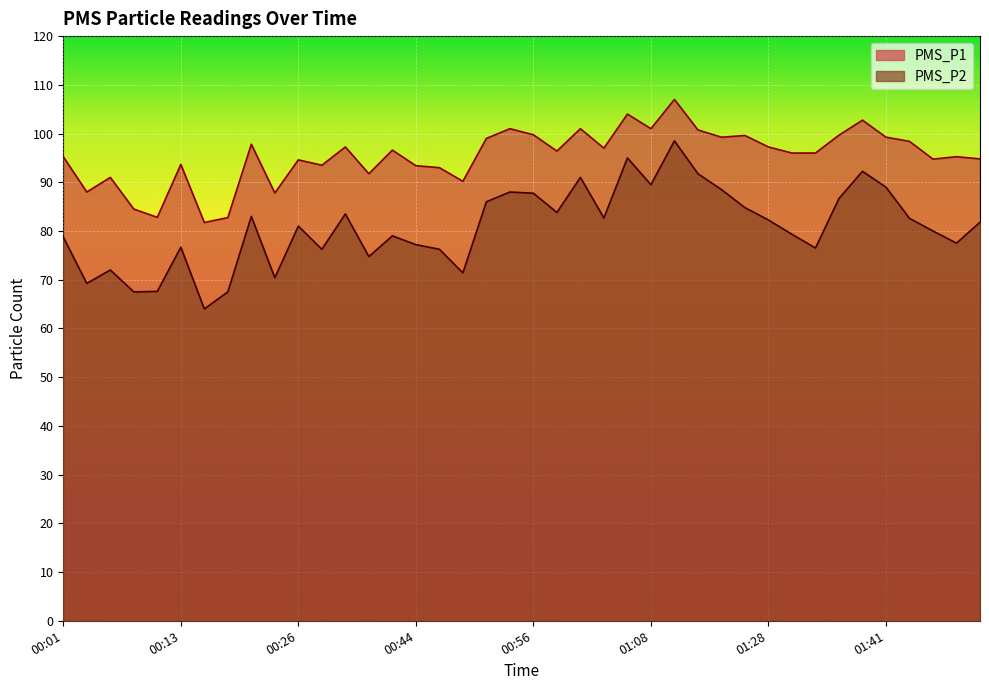

Is the value of PMS_P2 at 00:18 greater than the value of PMS_P1 at 01:51?

No